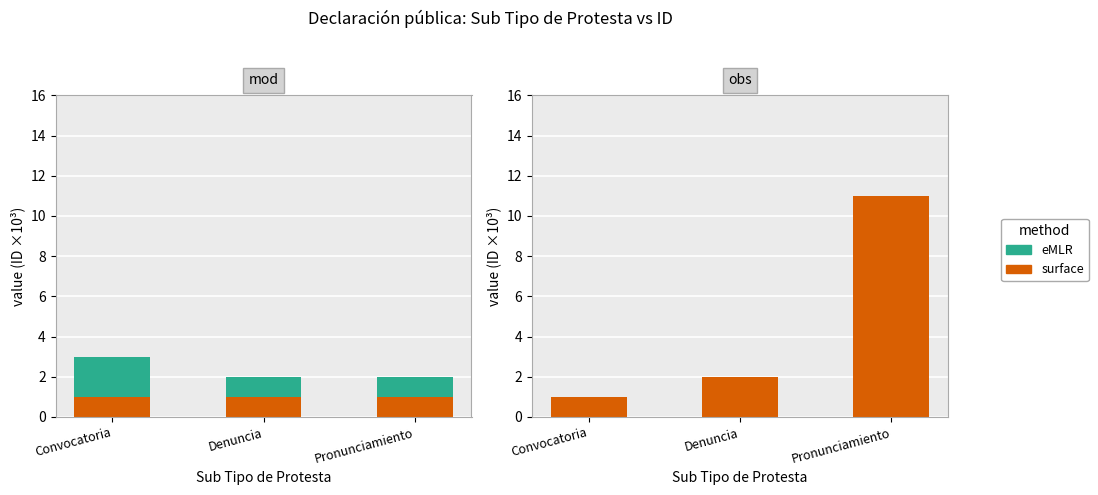

Which category has the lowest value in the surface series?

Convocatoria